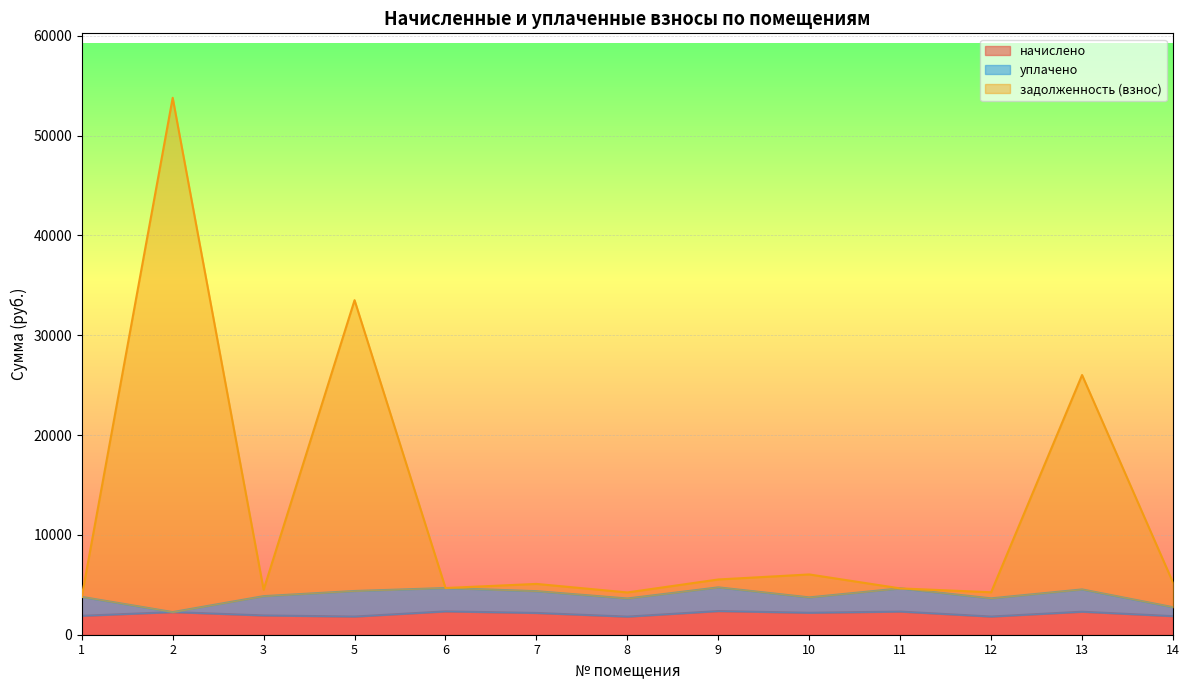

What is the total value across all series at 1?

3790.6